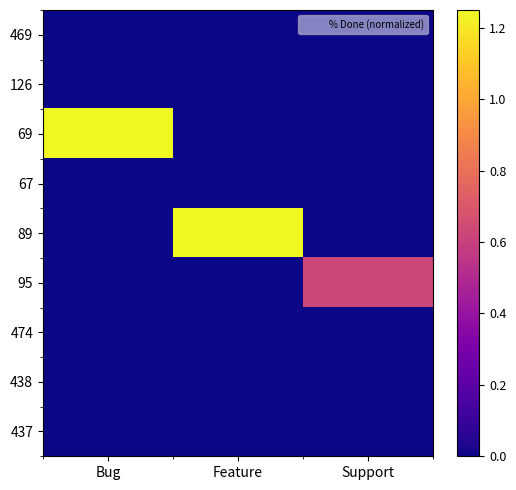

Reading left to right, extract all data points from this chart.

469: Bug=0.0	Feature=0.0	Support=0.0
126: Bug=0.0	Feature=0.0	Support=0.0
69: Bug=1.2	Feature=0.0	Support=0.0
67: Bug=0.0	Feature=0.0	Support=0.0
89: Bug=0.0	Feature=1.2	Support=0.0
95: Bug=0.0	Feature=0.0	Support=0.6
474: Bug=0.0	Feature=0.0	Support=0.0
438: Bug=0.0	Feature=0.0	Support=0.0
437: Bug=0.0	Feature=0.0	Support=0.0